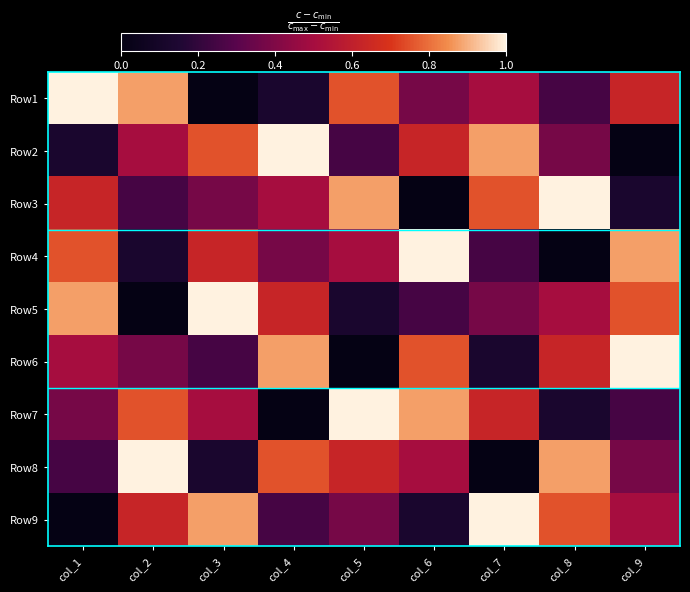

At how many categories does at least one series exceed 0?

9